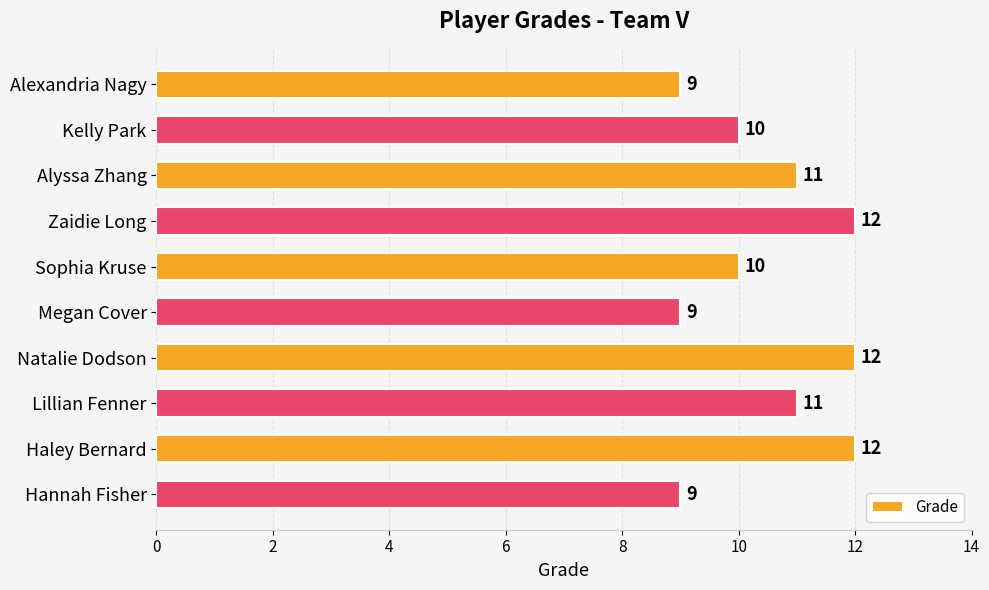

What is the sum of all values?

105